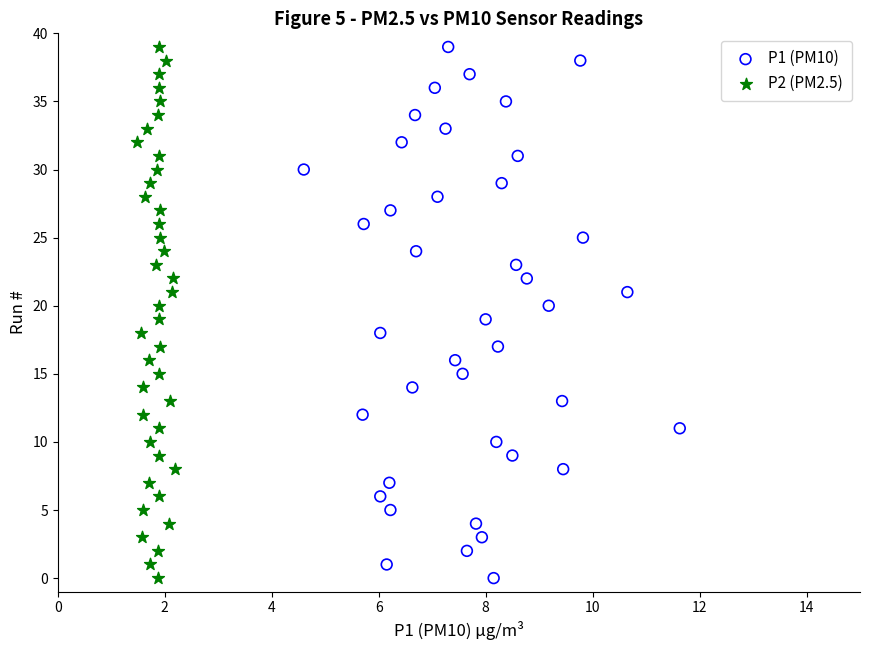

What are all the series names shown in the legend?

P1 (PM10), P2 (PM2.5)